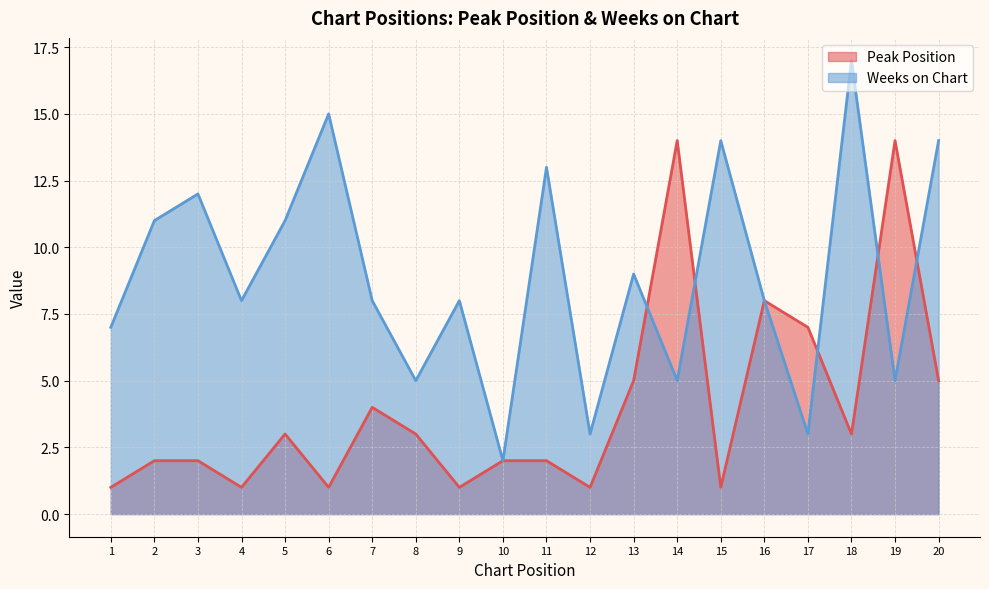

Is the value of Peak Position at 8 greater than the value of Weeks on Chart at 5?

No